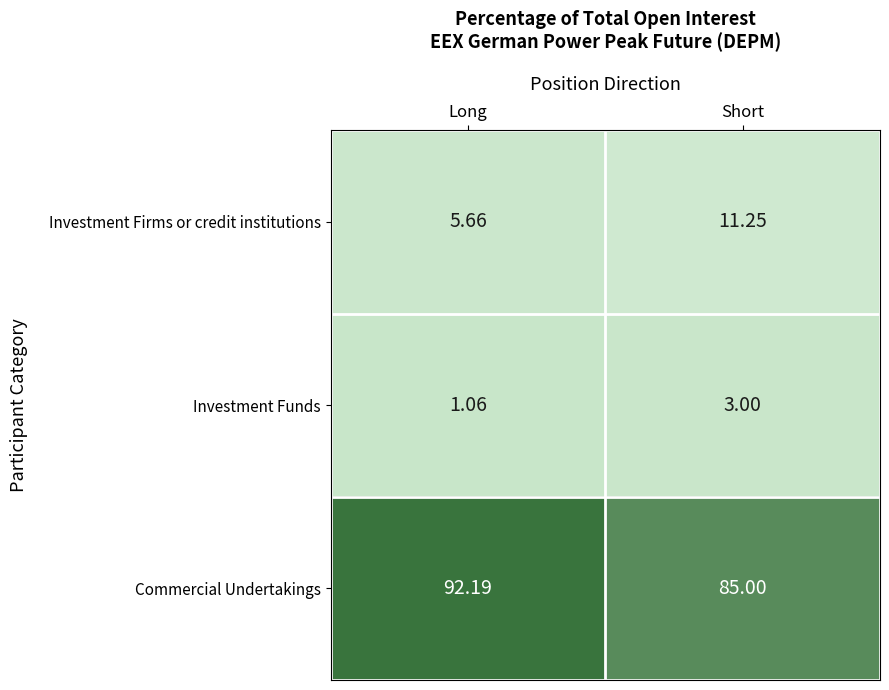

Where does the Commercial Undertakings series first go above 92?

Long